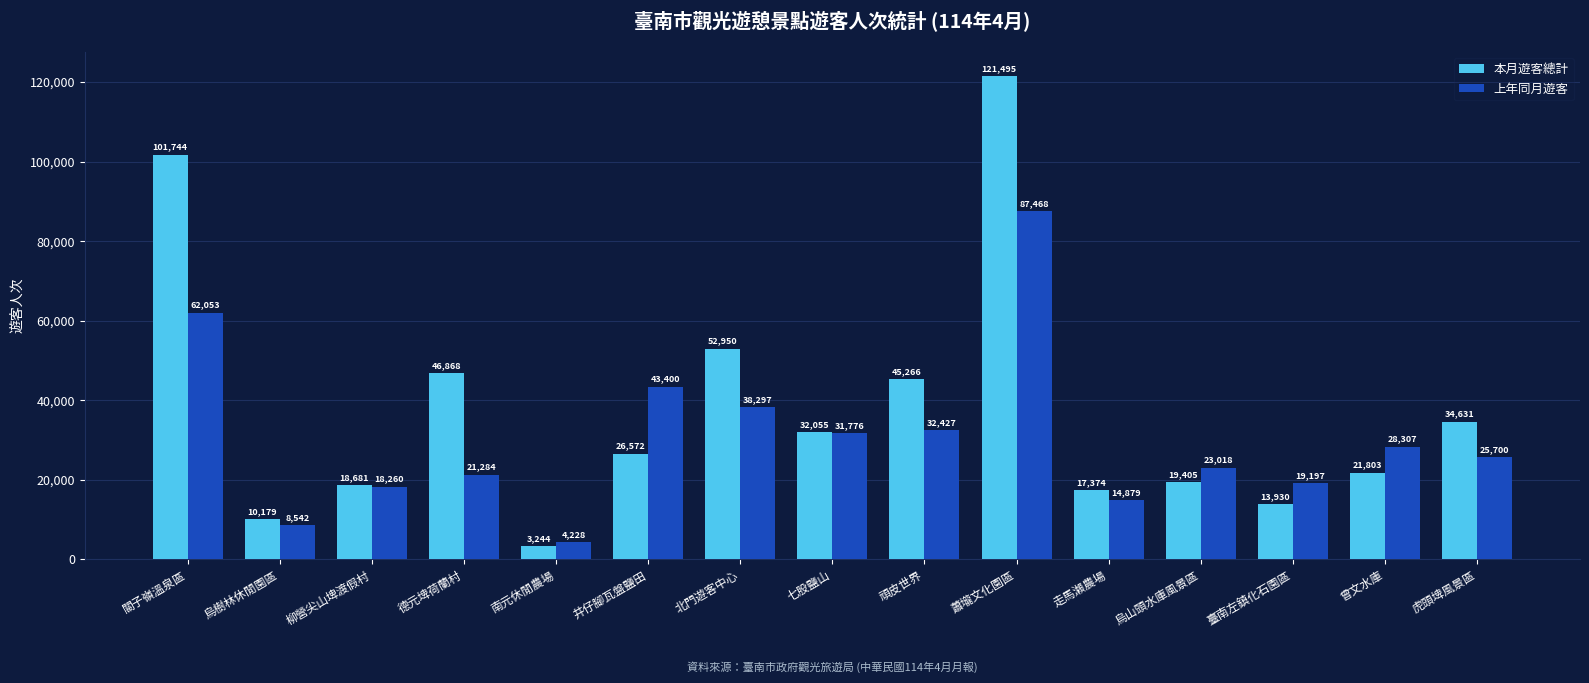

How many data points in 上年同月遊客 are less than 25700?

7